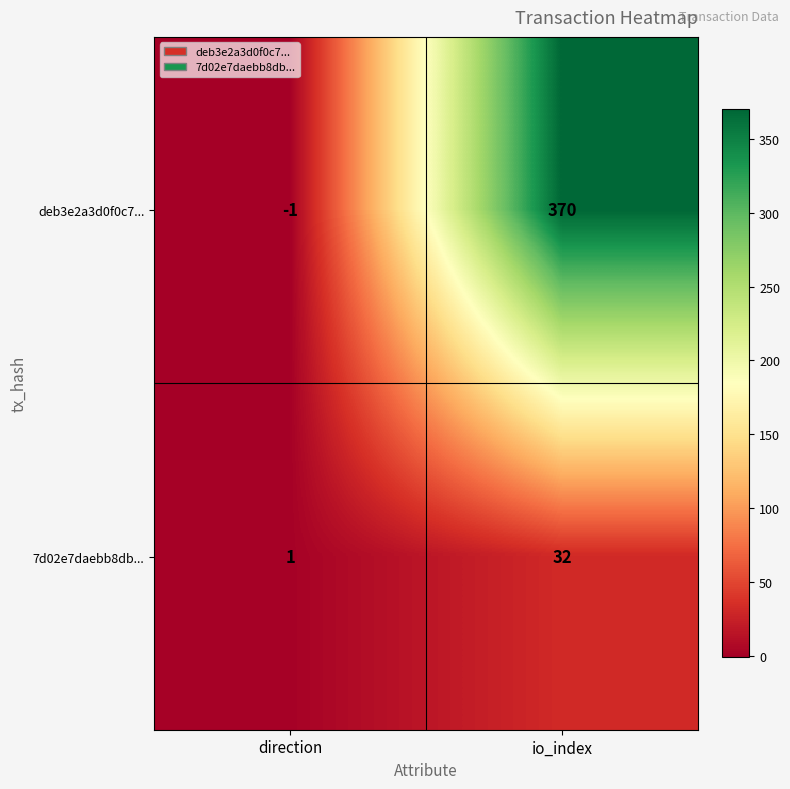

At direction, list the series in order from largest to smallest.

7d02e7daebb8db..., deb3e2a3d0f0c7...